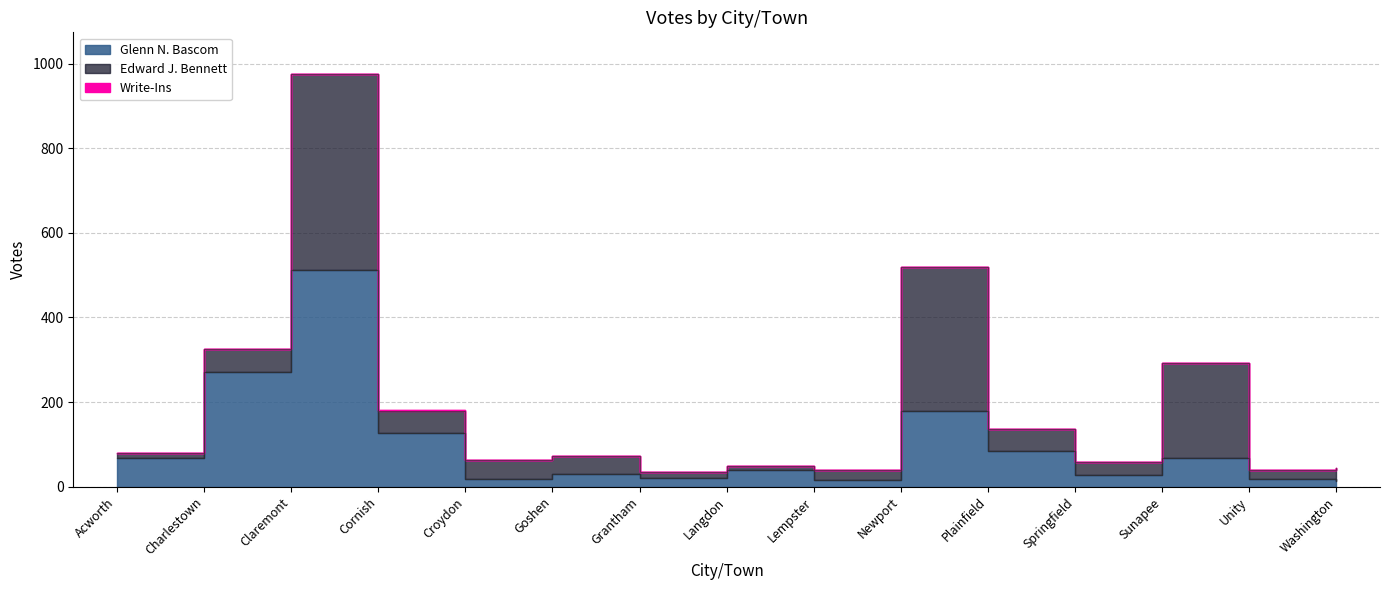

List the labels in order of Edward J. Bennett value, smallest first.

Langdon, Acworth, Grantham, Unity, Lempster, Washington, Springfield, Goshen, Croydon, Plainfield, Charlestown, Cornish, Sunapee, Newport, Claremont